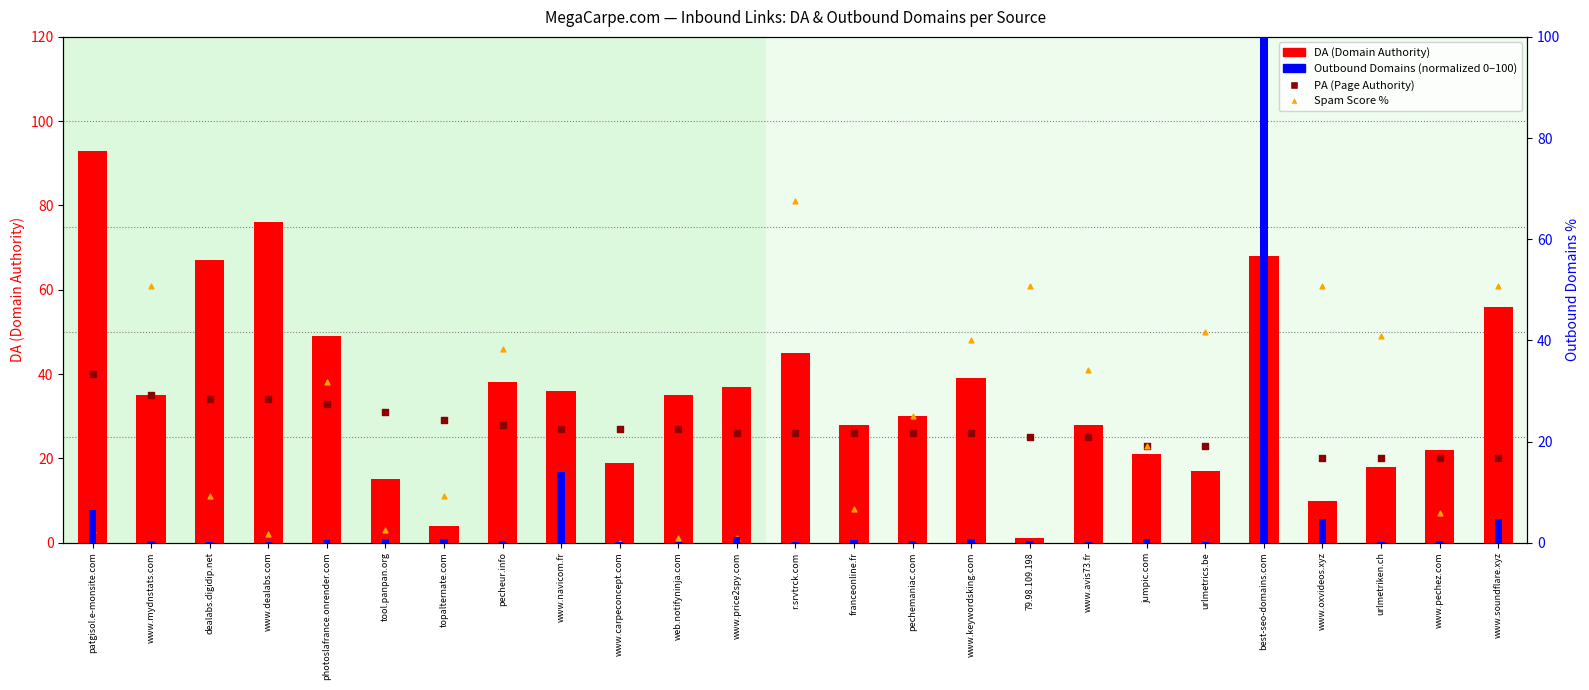

Which series has the largest total across all categories?

DA (Domain Authority)